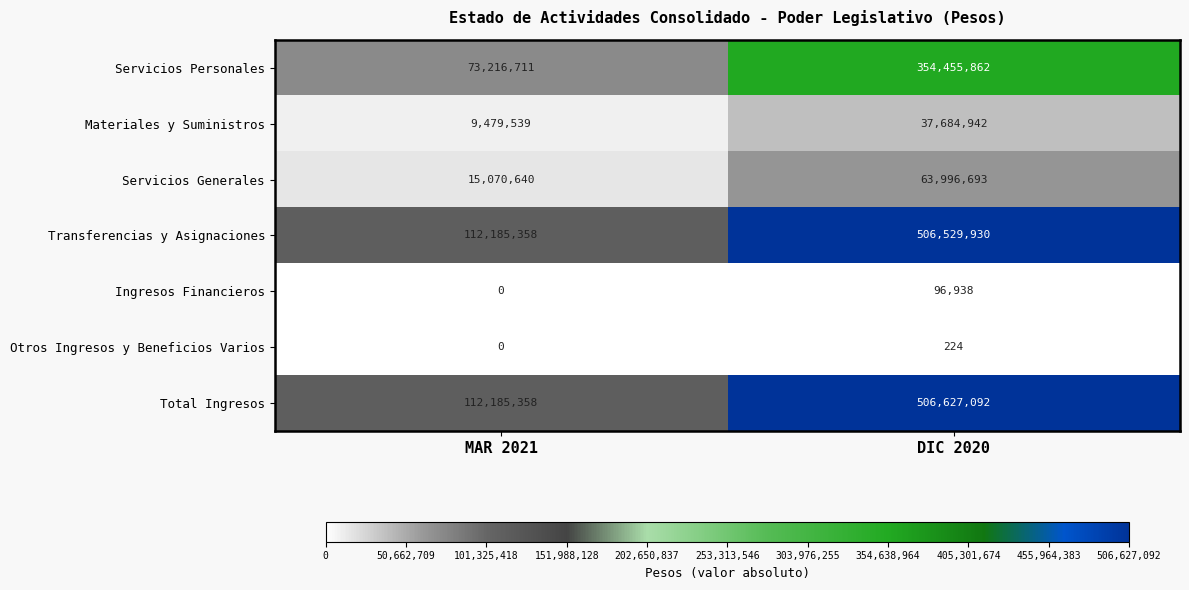

Rank the categories by Servicios Generales value from lowest to highest.

MAR 2021, DIC 2020